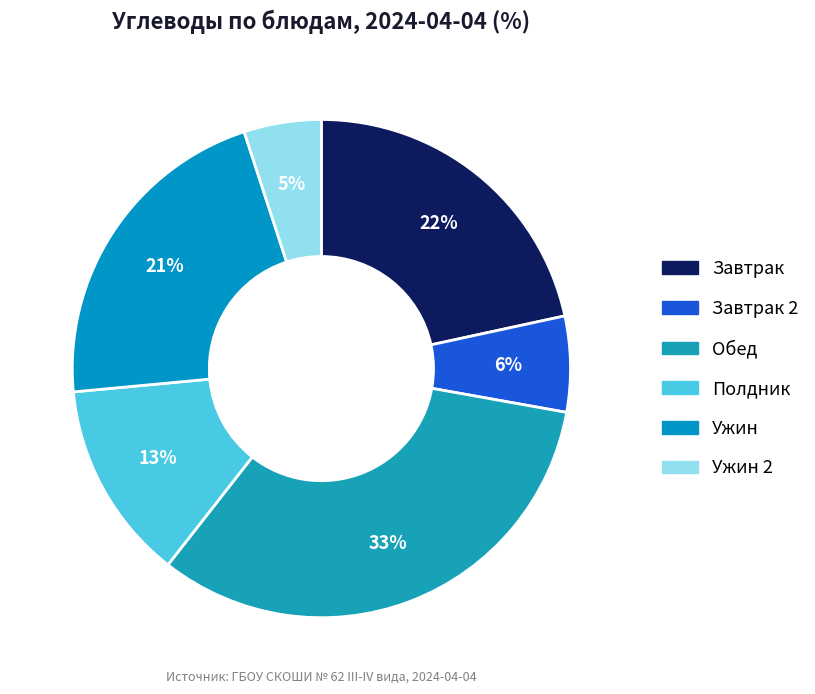

Does any single category account for the majority?

No